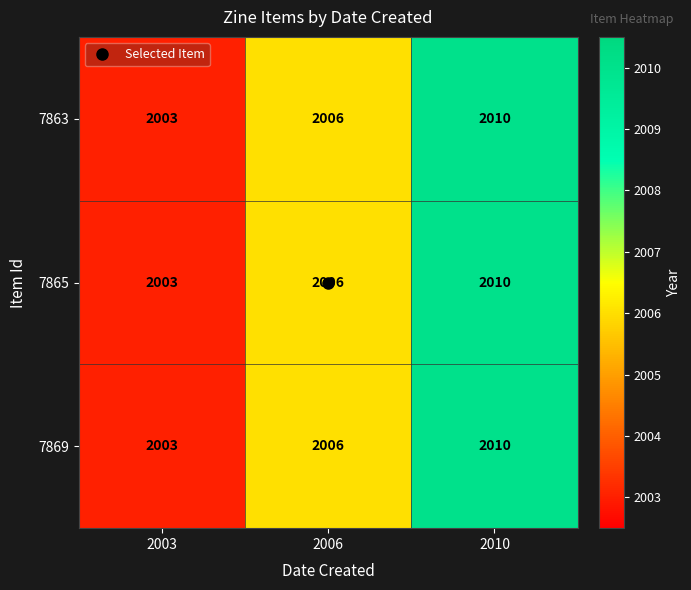

Which category has the highest value across all series?

2010